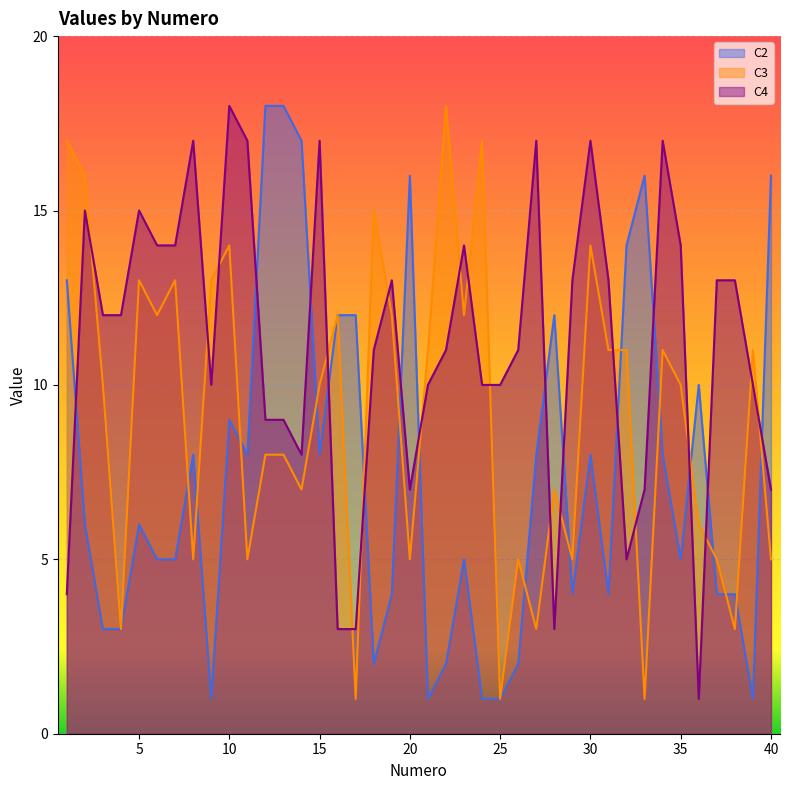

What is the difference between the maximum and minimum values in the C2 series?

17